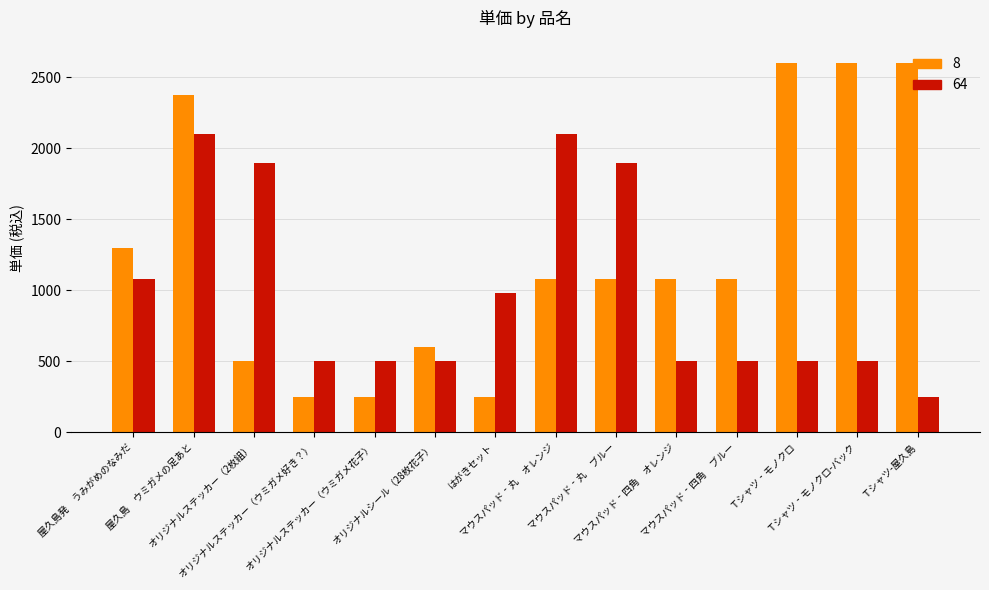

What is the sum of all 8 values?

17642